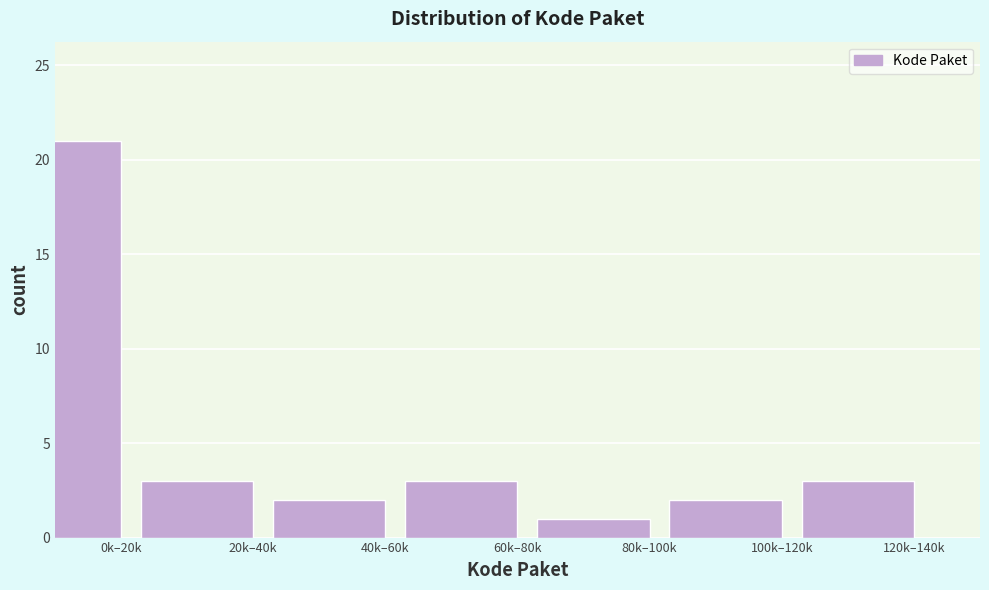

Reading right to left, extract all data points from this chart.

120k–140k=3	100k–120k=2	80k–100k=1	60k–80k=3	40k–60k=2	20k–40k=3	0k–20k=21